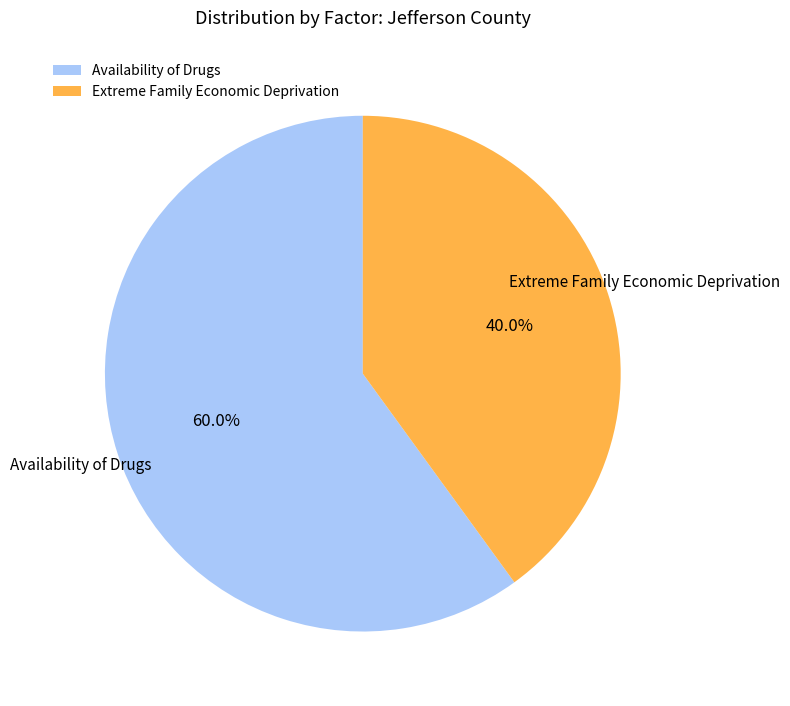

Does Extreme Family Economic Deprivation account for over 50% of the chart?

No